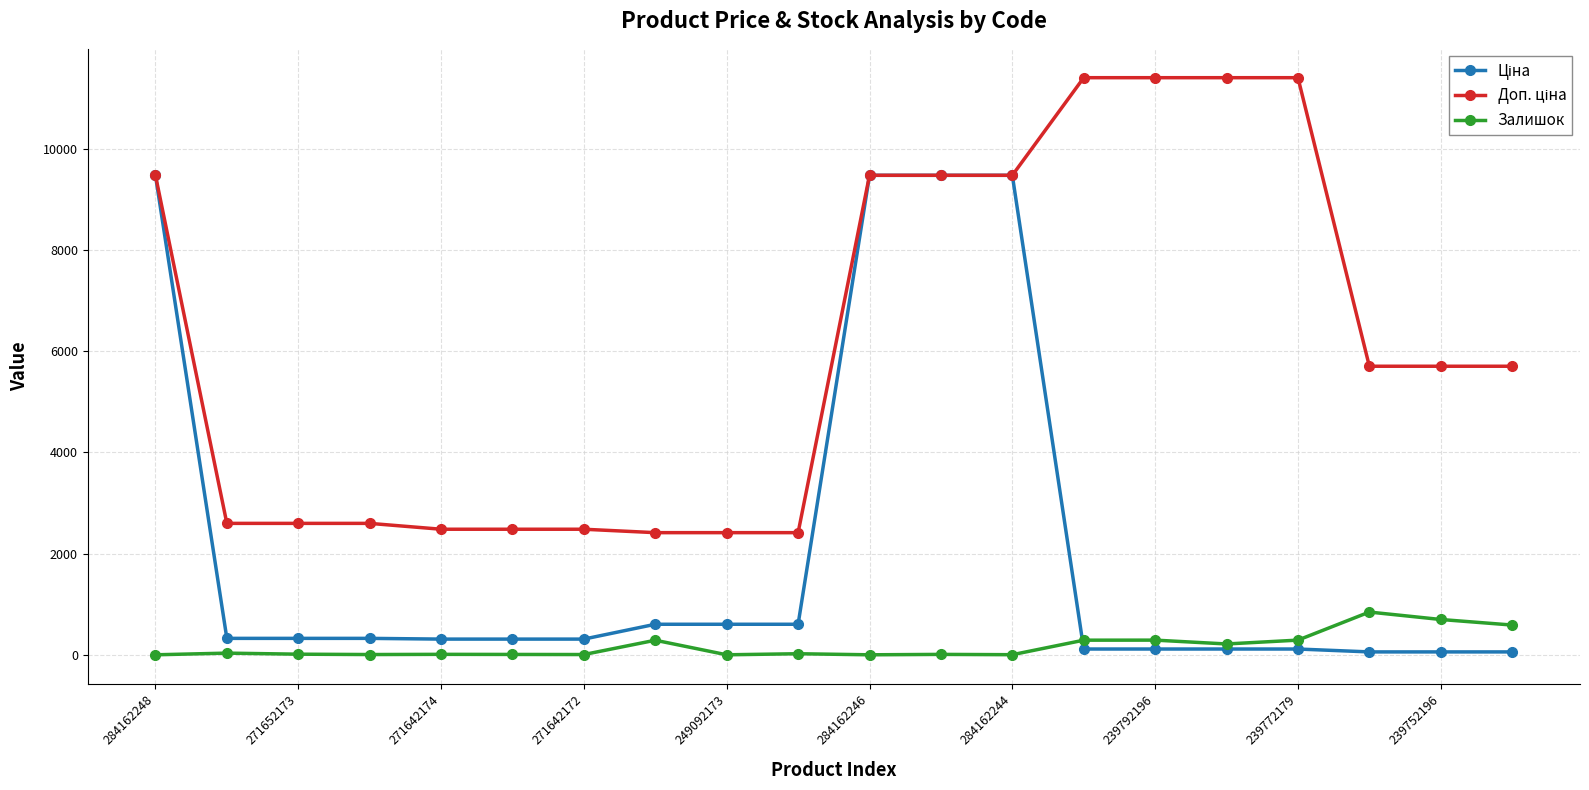

What is the difference between the maximum and second lowest values in the Залишок series?

845.0